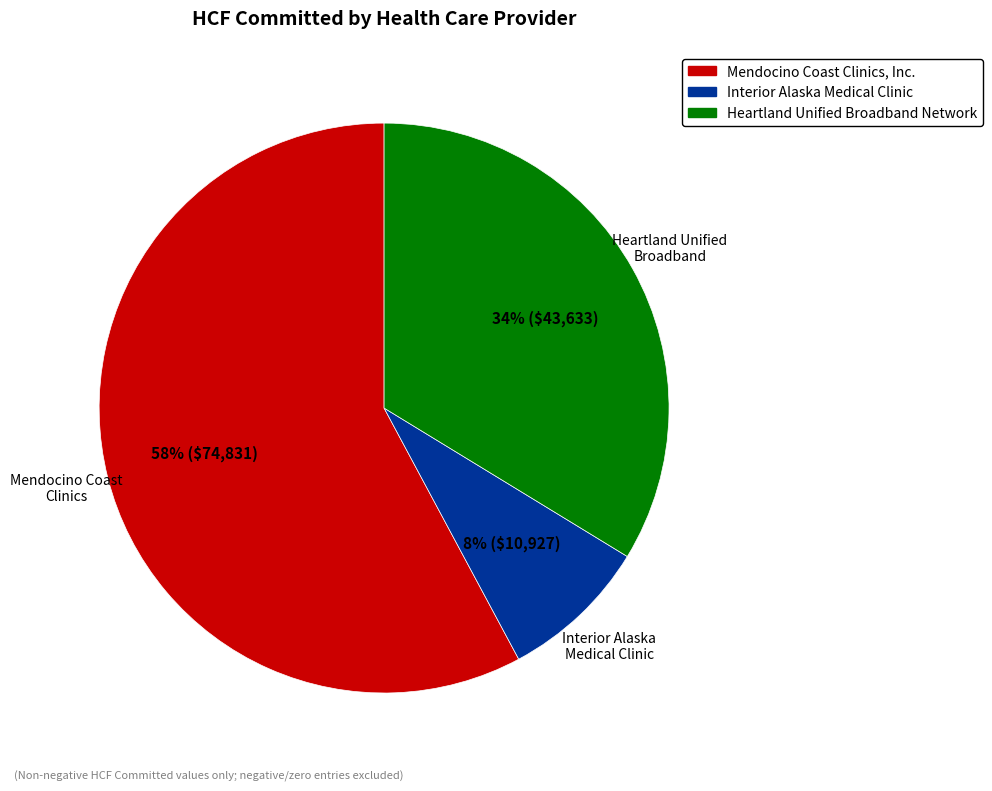

Rank the categories by value from lowest to highest.

Interior Alaska Medical Clinic, Heartland Unified Broadband Network, Mendocino Coast Clinics, Inc.